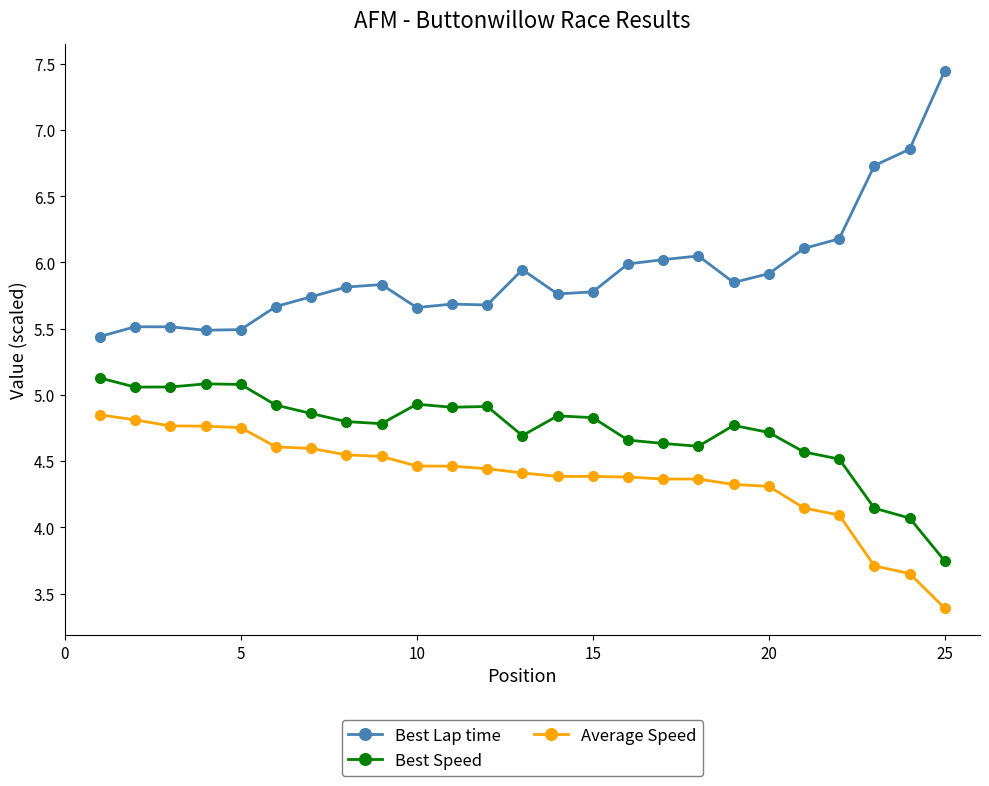

What is the sum of all Average Speed values?

109.5